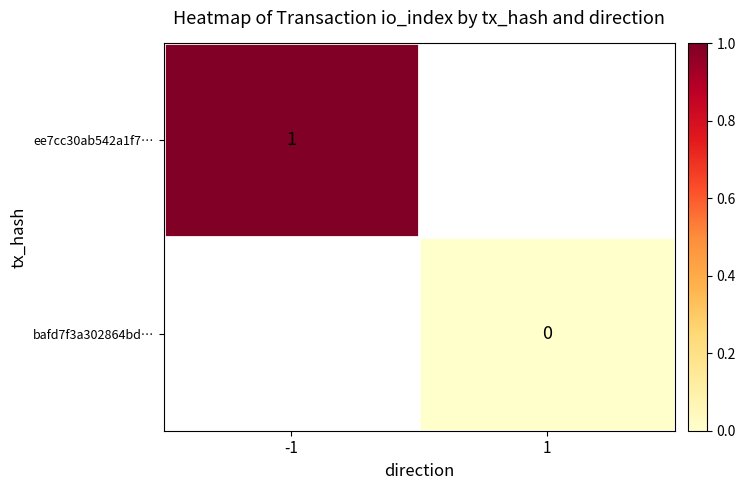

True or false: ee7cc30ab542a1f7… has a value of 1 at -1.

True